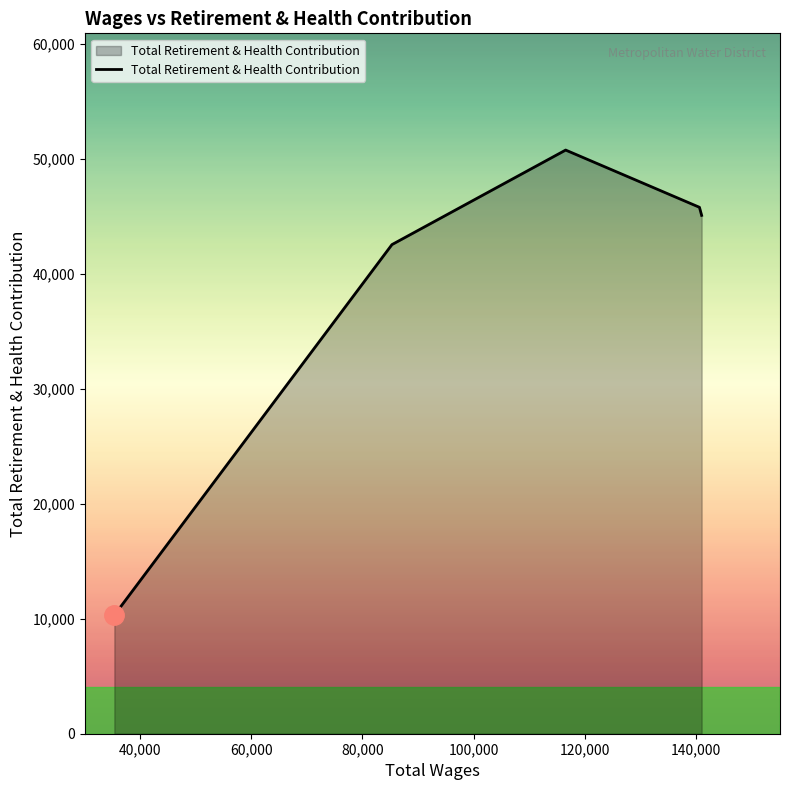

Reading left to right, what are all the values shown in this chart?

10316	42545	50768	45790	45087